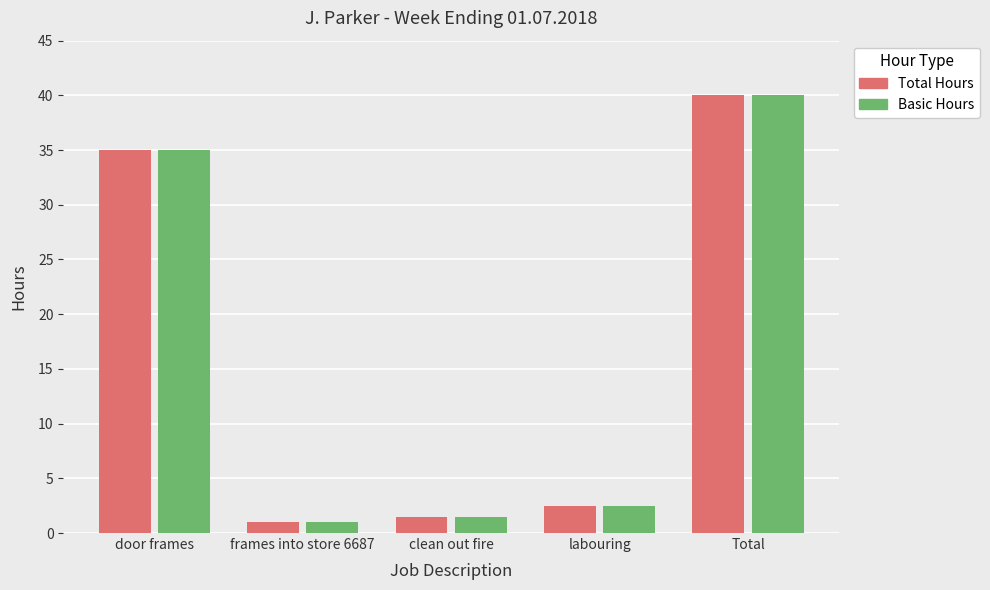

At which category does the chart reach its peak across all series?

Total